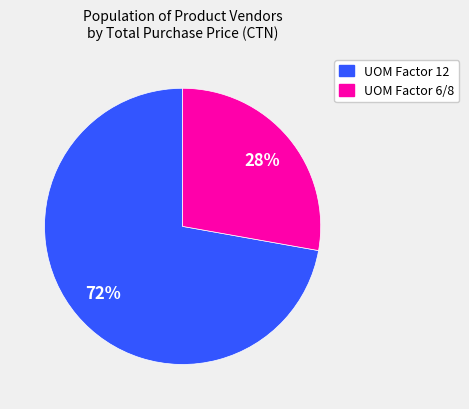

True or false: UOM Factor 6/8 accounts for 42% of the total.

False